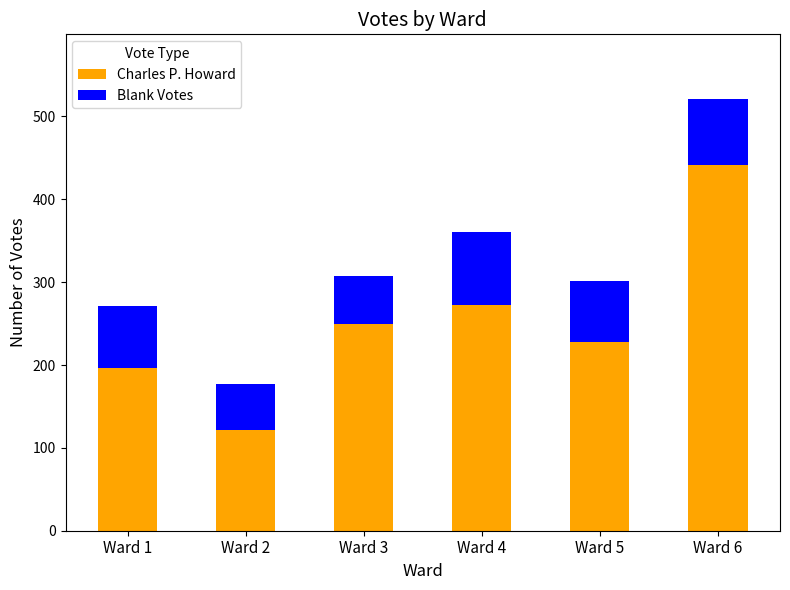

Reading left to right, what are the values for Charles P. Howard?

Ward 1=197	Ward 2=122	Ward 3=249	Ward 4=272	Ward 5=228	Ward 6=441